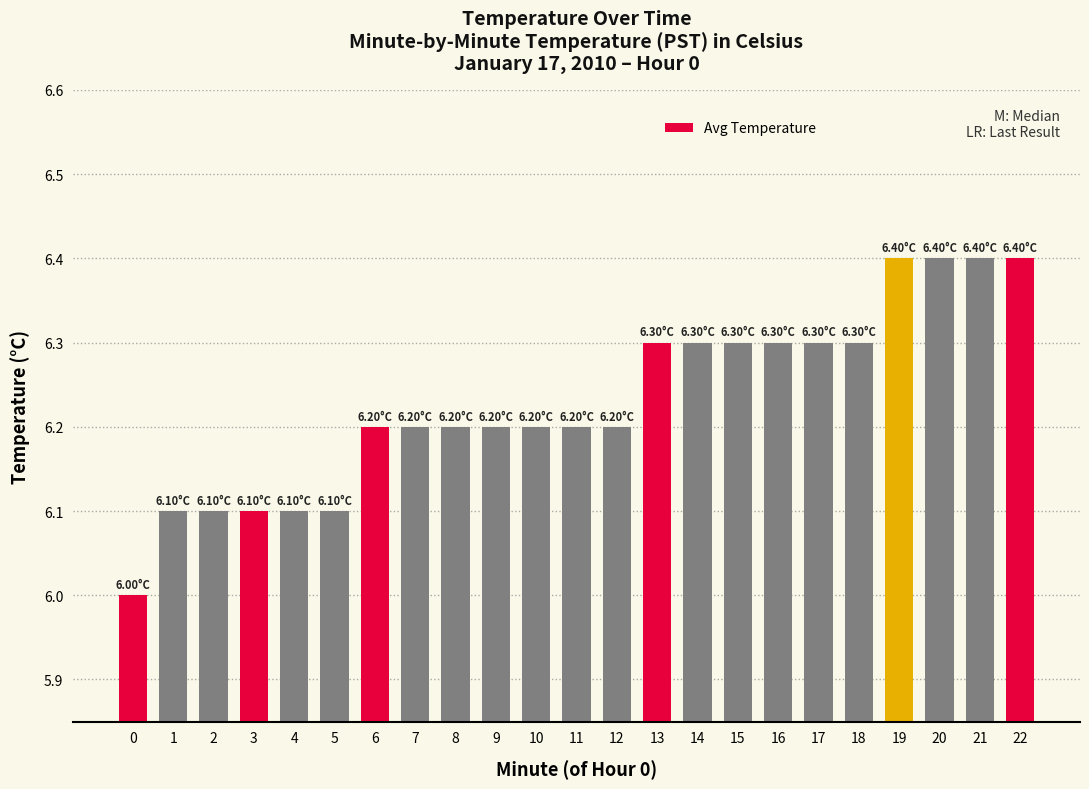

What is the difference between the maximum and minimum values?

0.4